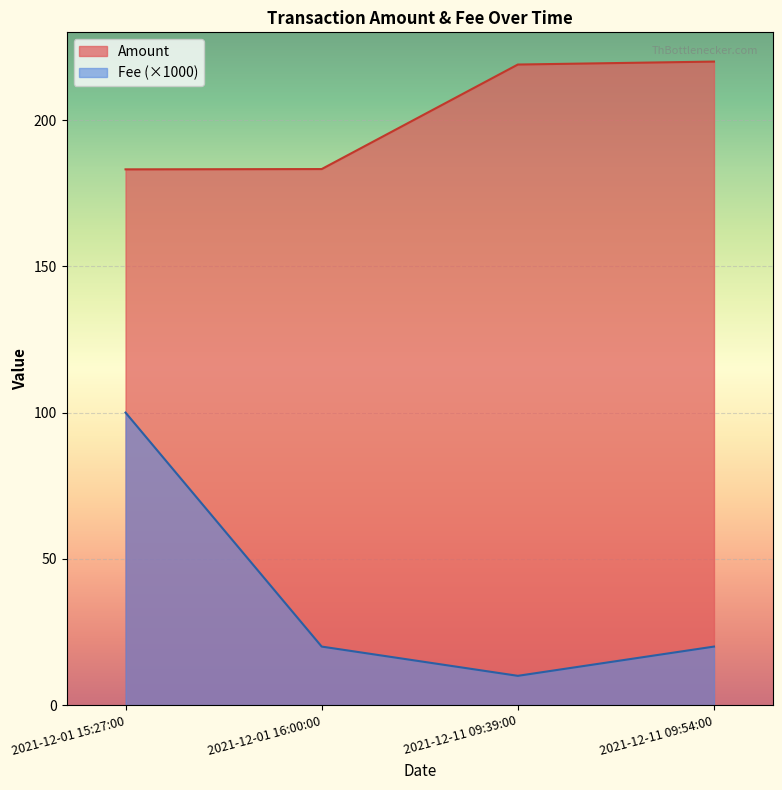

At which label does Amount first exceed 218?

2021-12-11 09:39:00